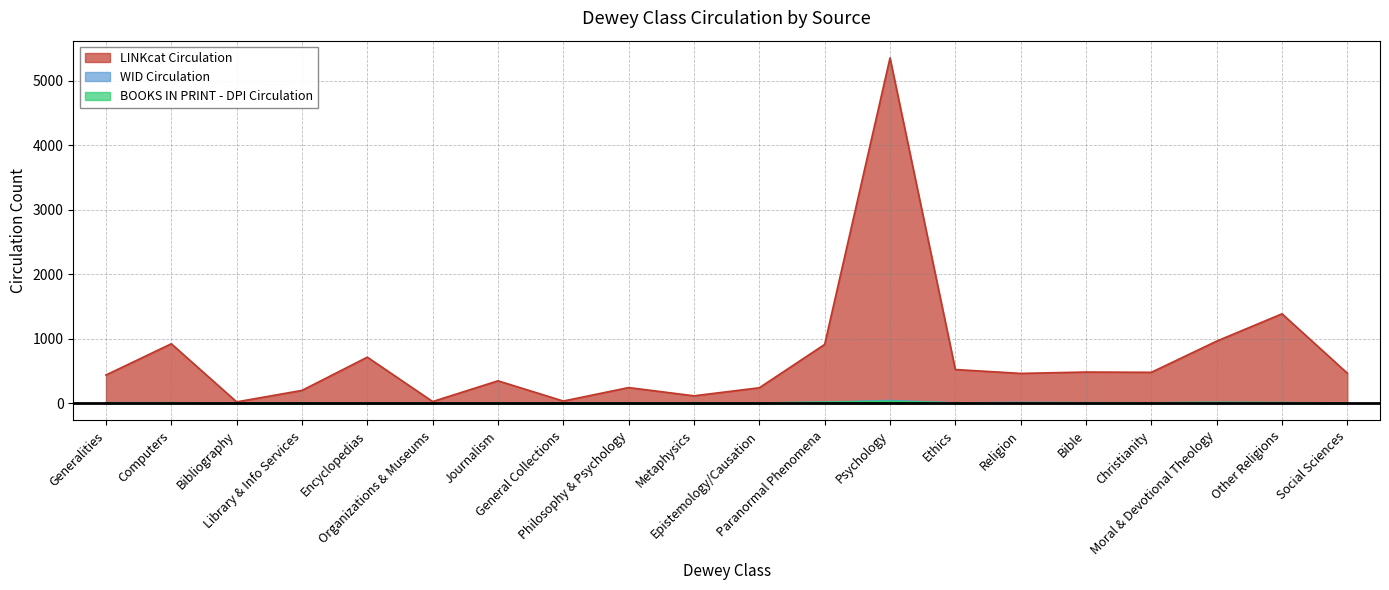

Is it true that BOOKS IN PRINT - DPI Circulation equals 8 at Psychology?

False